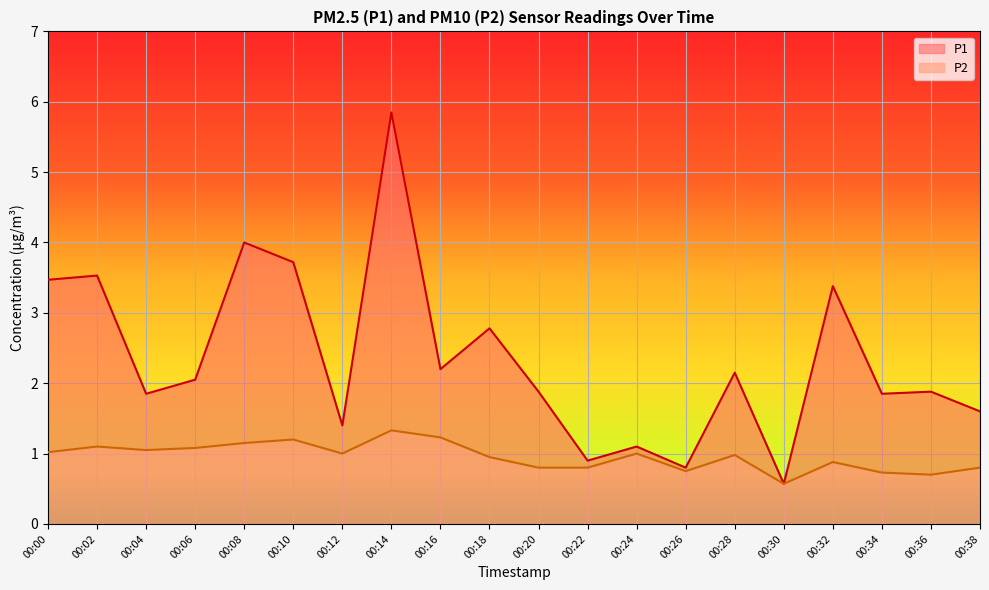

In P1, how many points are lower than both neighbors (excluding endpoints)?

7